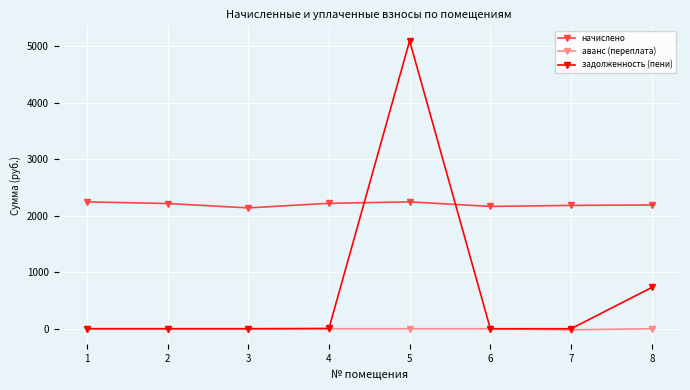

The value of задолженность (пени) at 4 is 4.4. True or false?

True